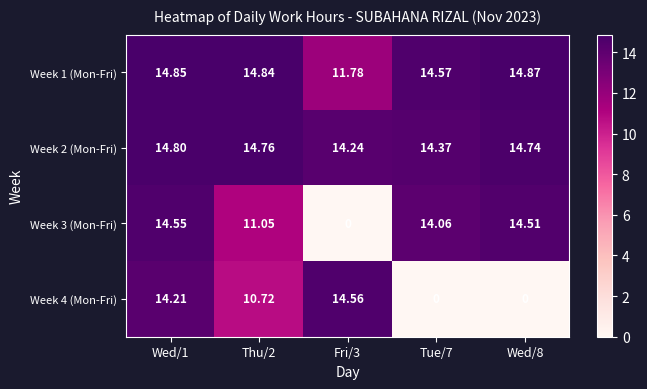

What is the difference between the highest and lowest values at Wed/1?

0.6